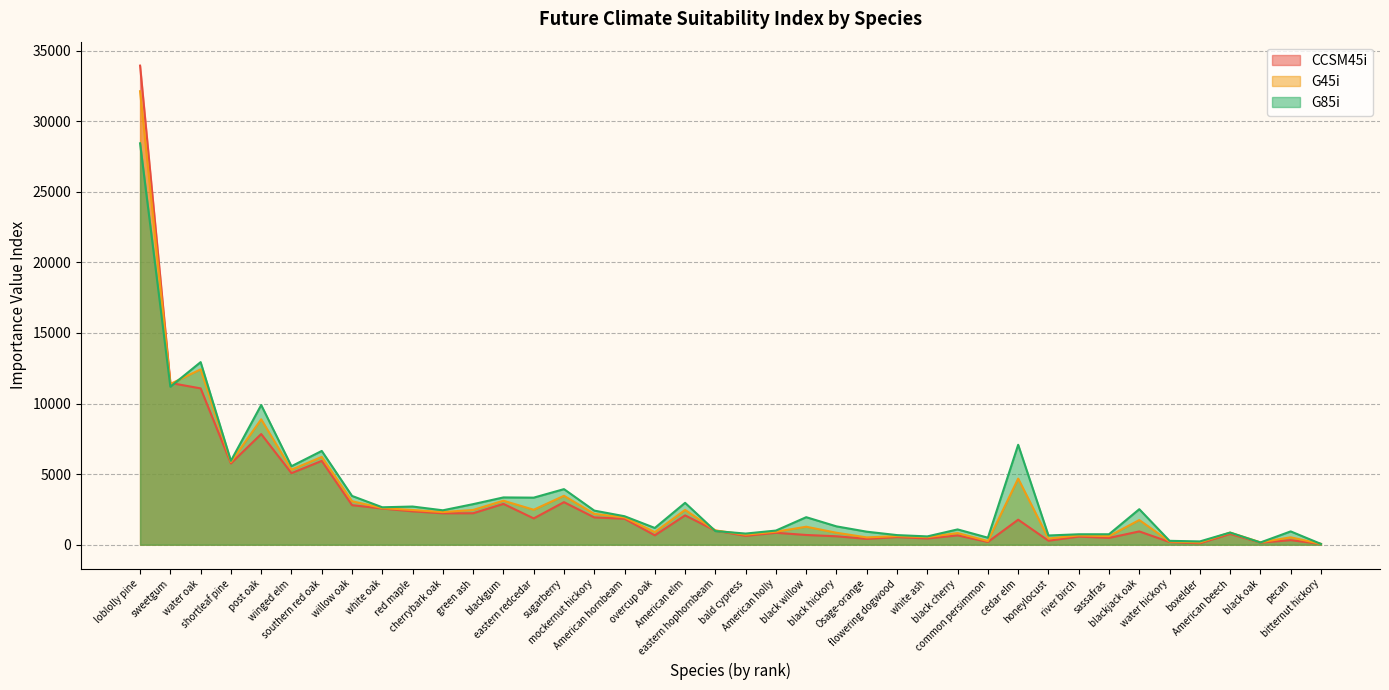

What is the total value across all series at blackgum?

9355.3